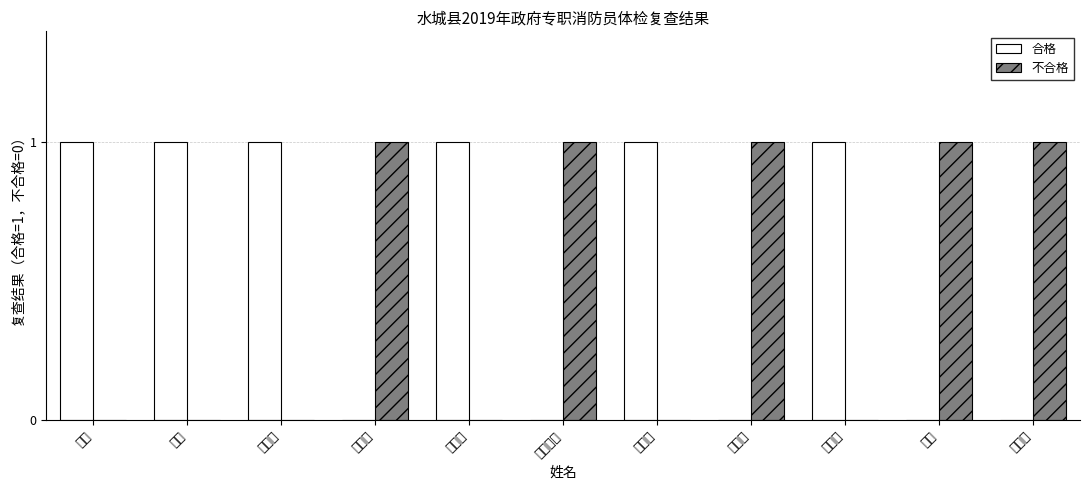

How many bars are there in total?

22